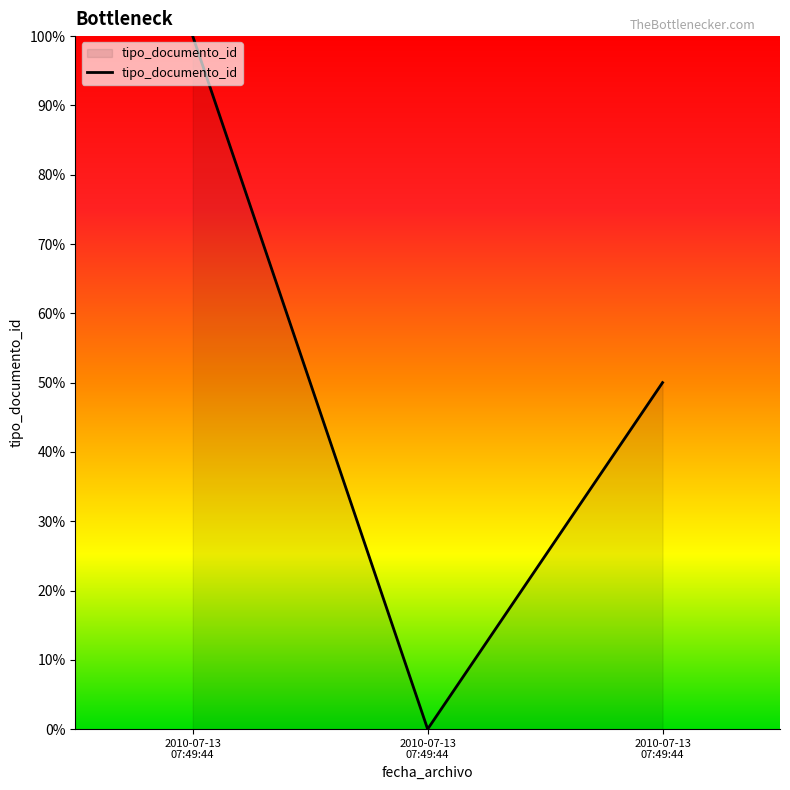

Rank the categories by value from lowest to highest.

2010-07-13 07:49:44, 2010-07-13 07:49:44, 2010-07-13 07:49:44